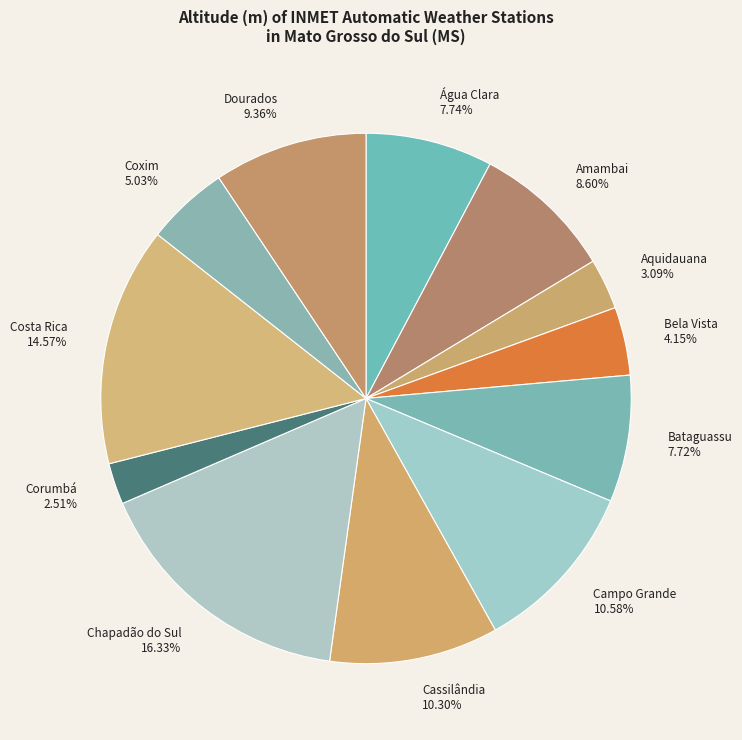

How many slices are in this pie chart?

12